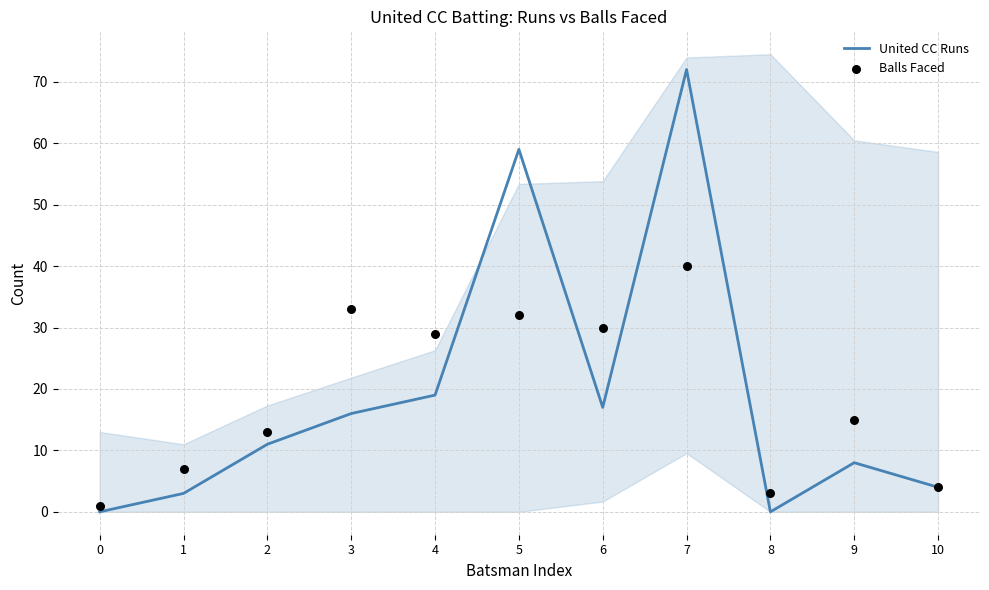

Which series has the widest spread of Y values?

United CC Runs